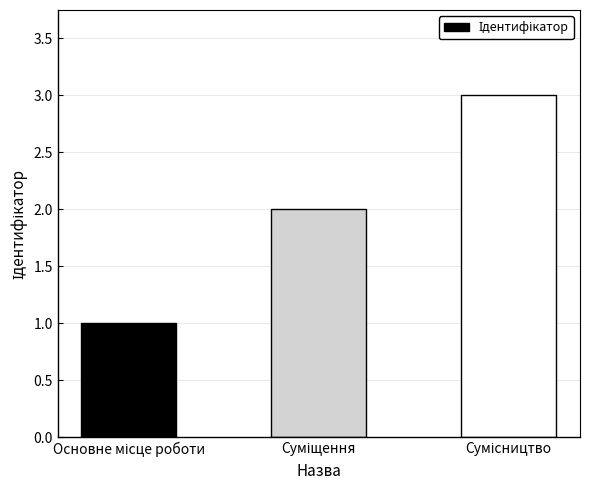

What is the sum of all values?

6